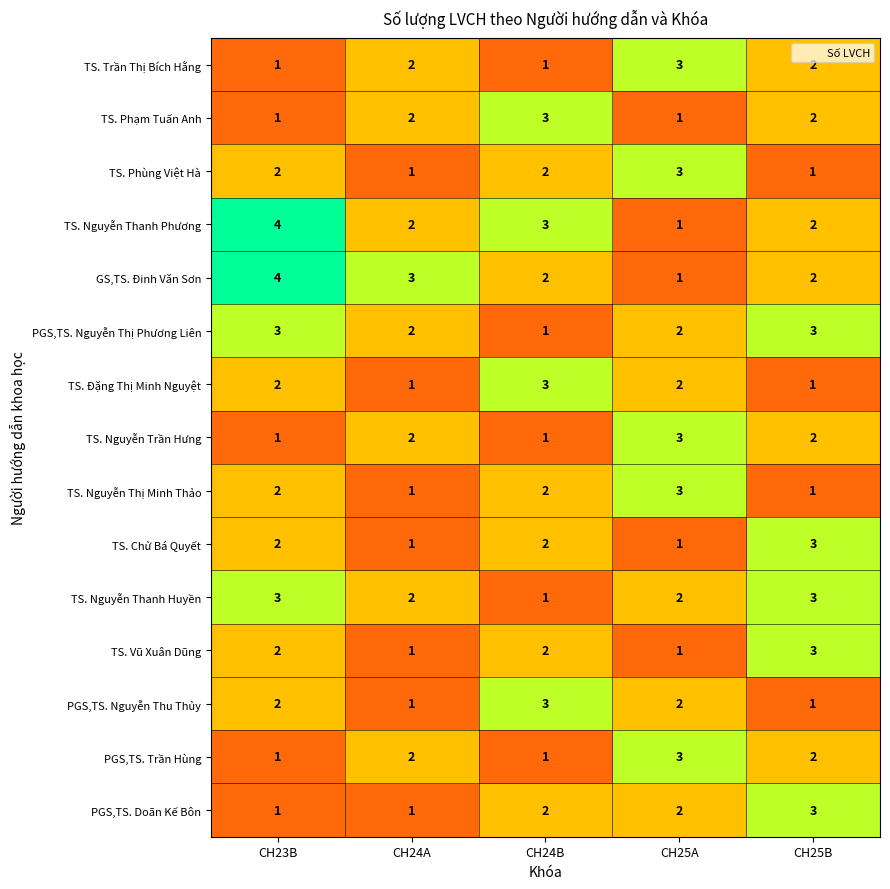

Is the value of TS. Chử Bá Quyết at CH25A greater than the value of GS,TS. Đinh Văn Sơn at CH24B?

No